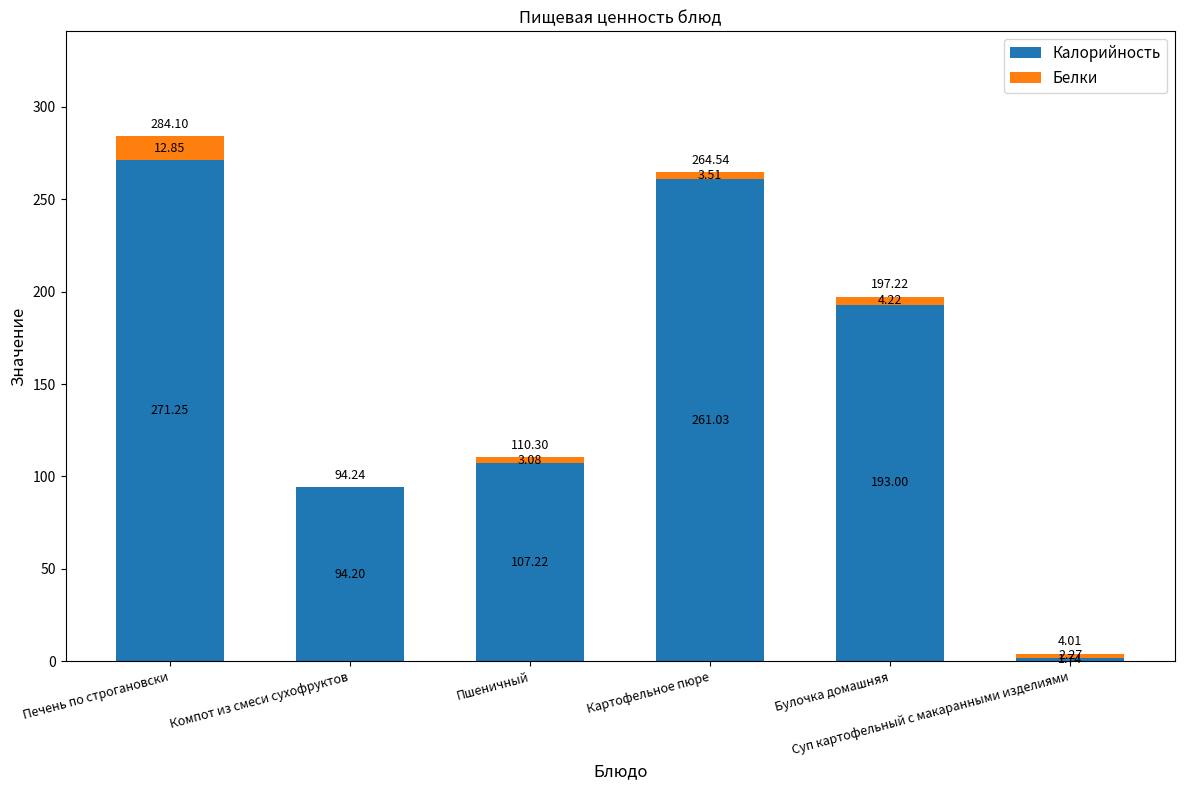

What is the total value across all series at Компот из смеси сухофруктов?

94.2